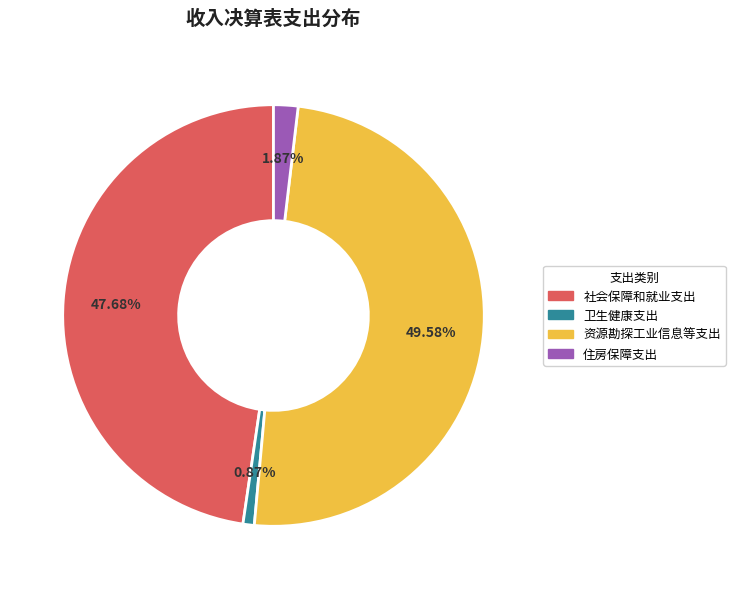

How many slices are in this pie chart?

4